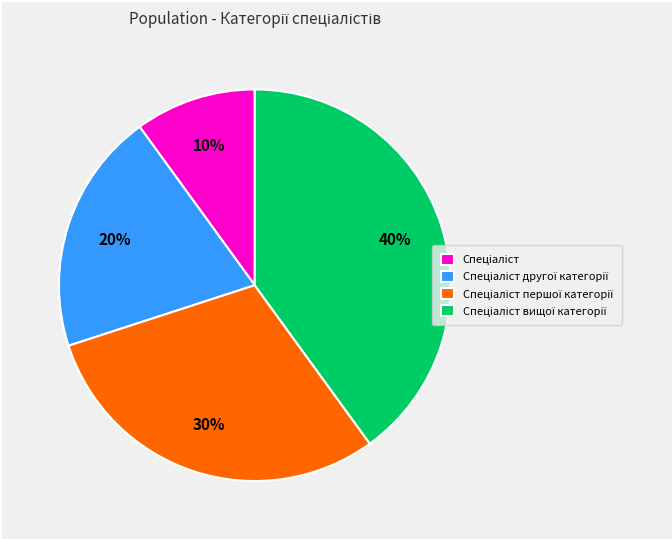

Does any single category account for the majority?

No